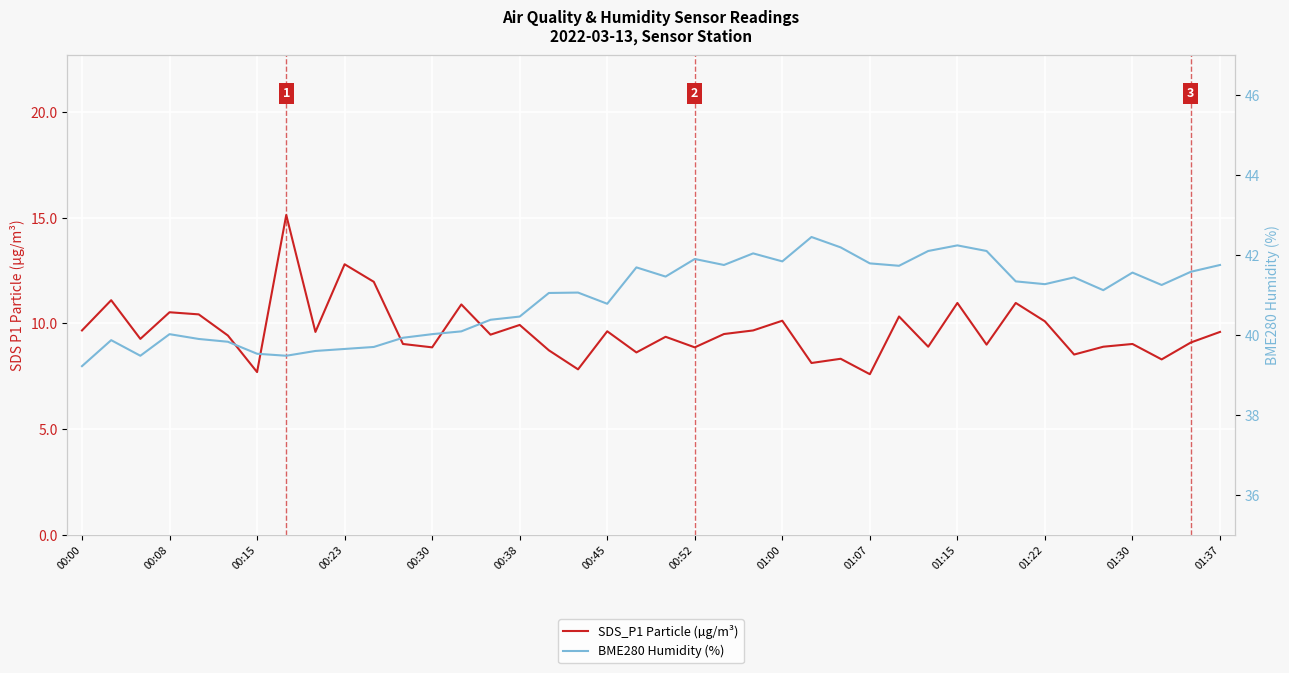

Is it true that BME280 Humidity (%) equals 11.0 at 01:15?

False